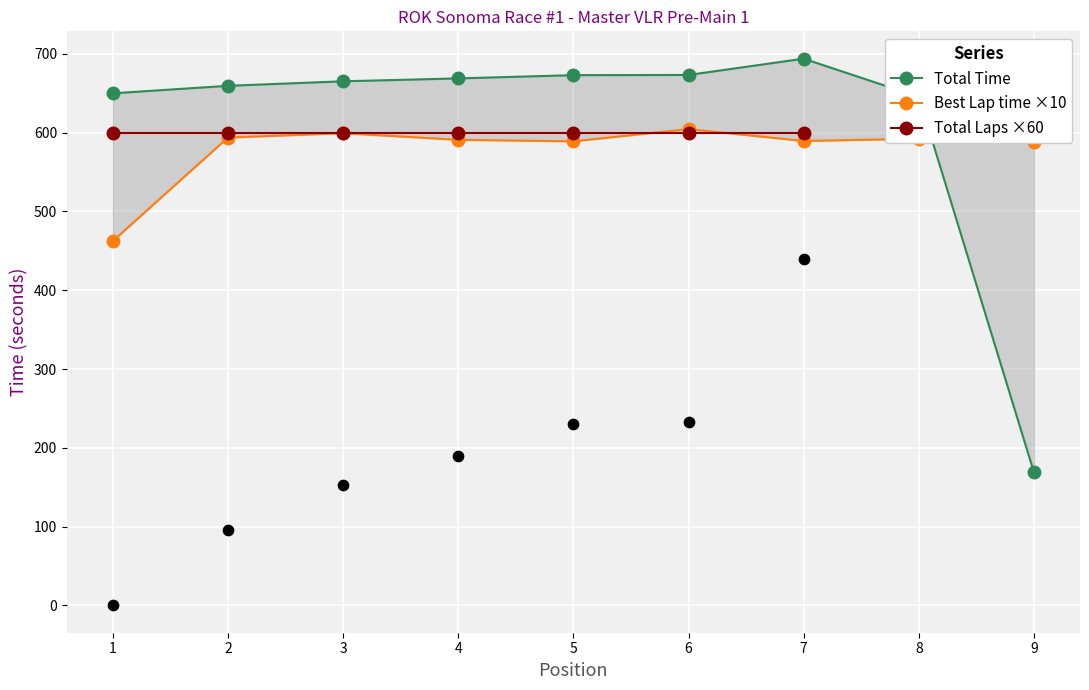

Which series reaches the maximum Y coordinate?

Total Time